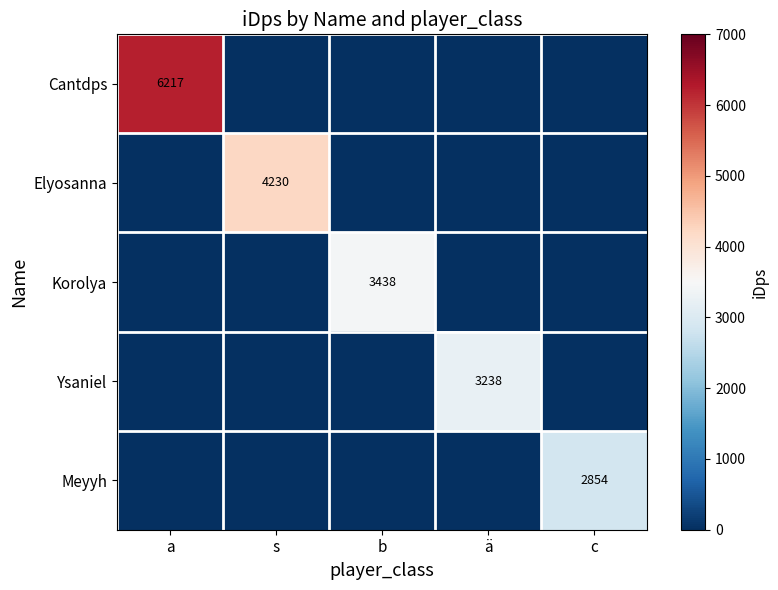

Which series has the largest total across all categories?

Cantdps